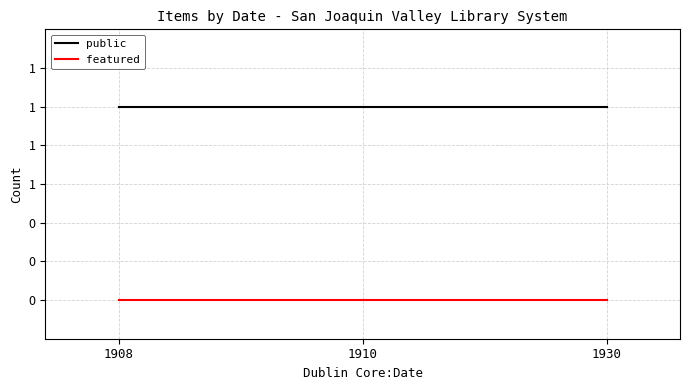

What are all the series names shown in the legend?

public, featured